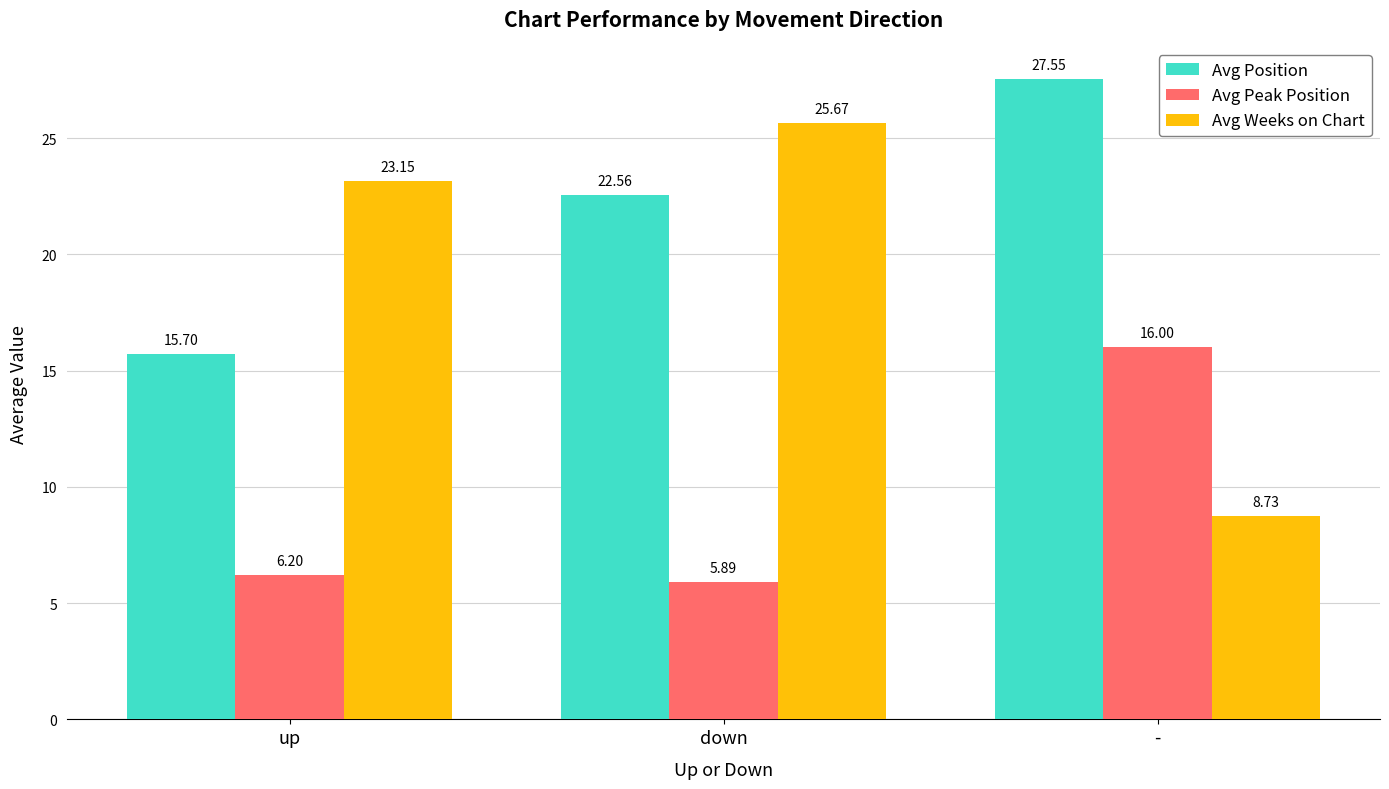

At how many categories does at least one series exceed 6?

3